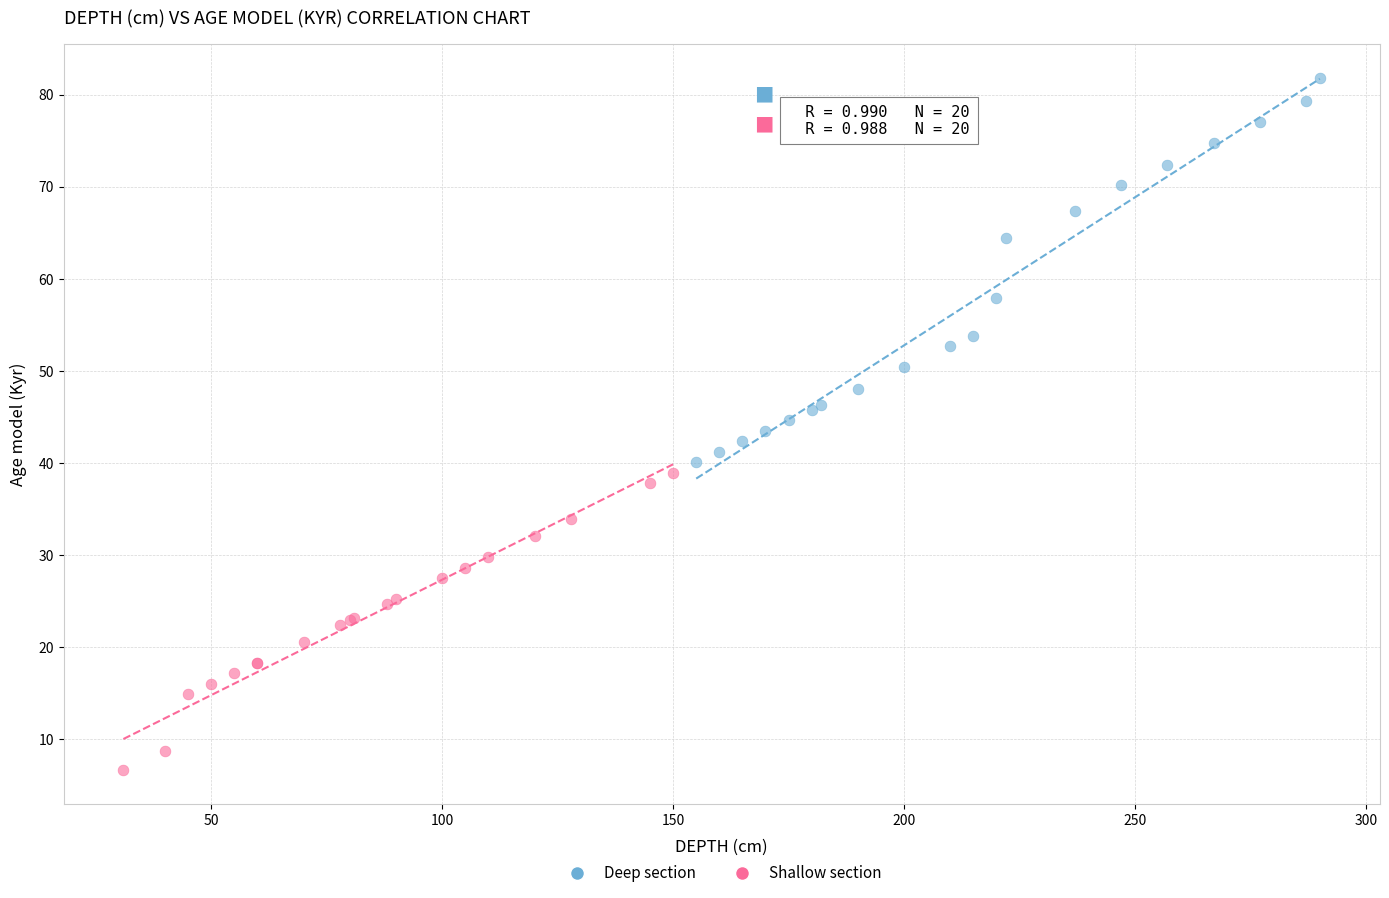

Which series reaches the maximum Y coordinate?

Deep section